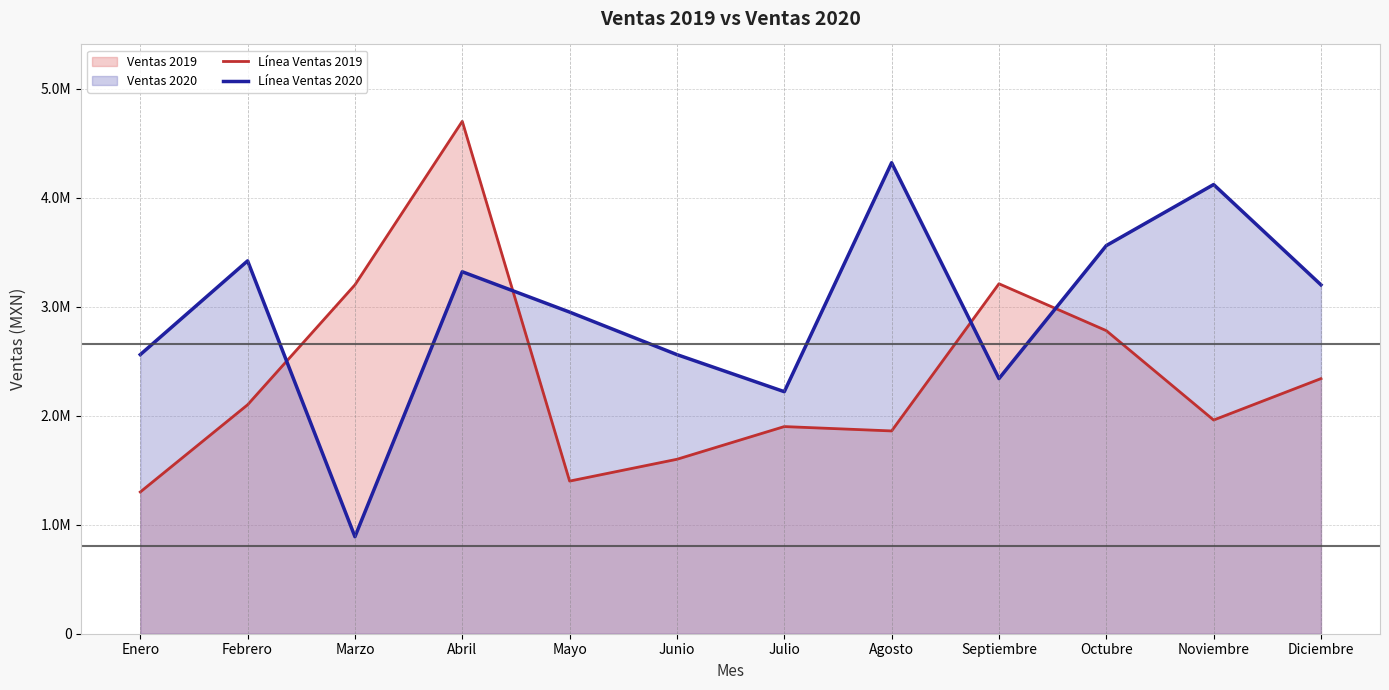

After their last crossing, which series has the higher values: Línea Ventas 2019 or Línea Ventas 2020?

Línea Ventas 2020